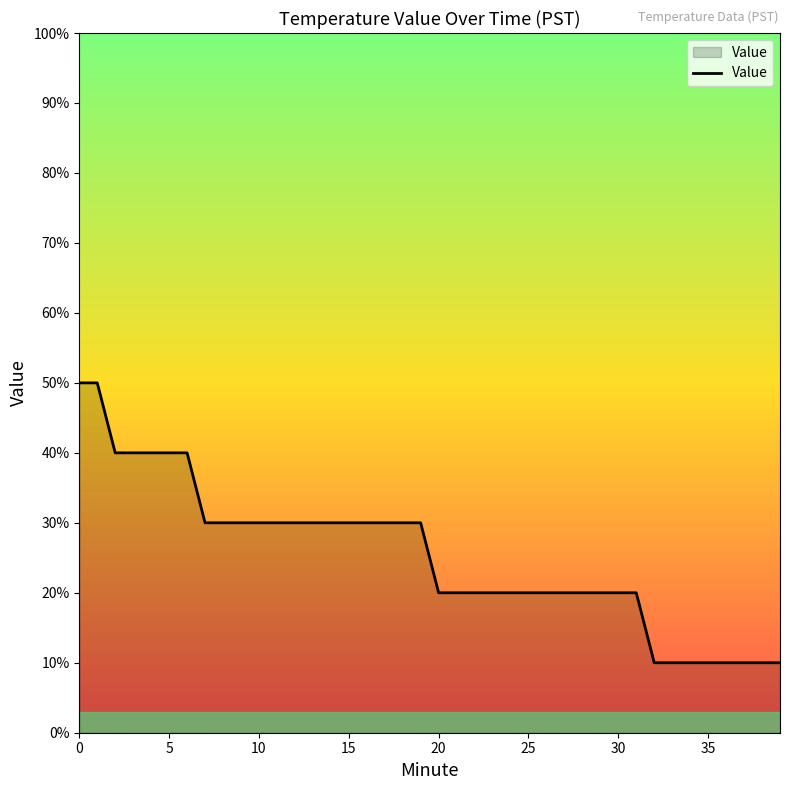

Does the chart have visible grid lines?

No